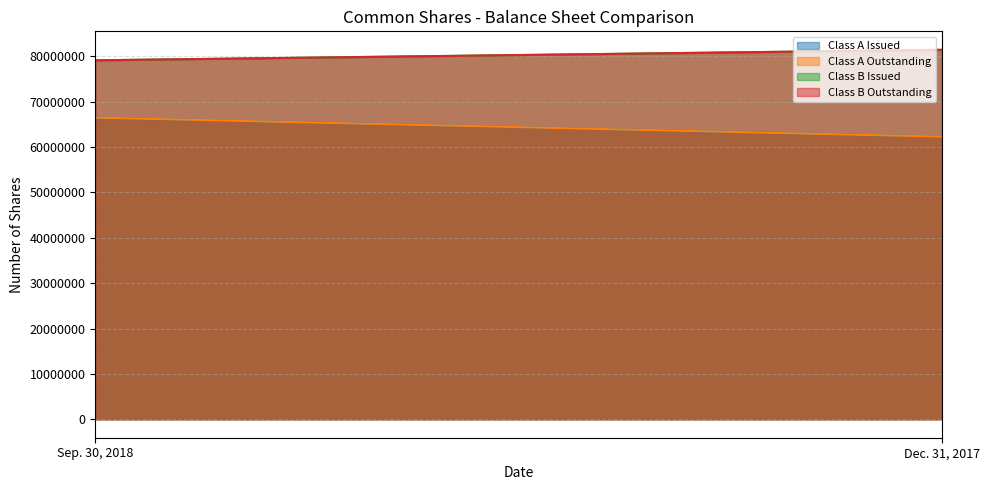

What is the value of the Class B Issued point at the 1st from the left?

79145487